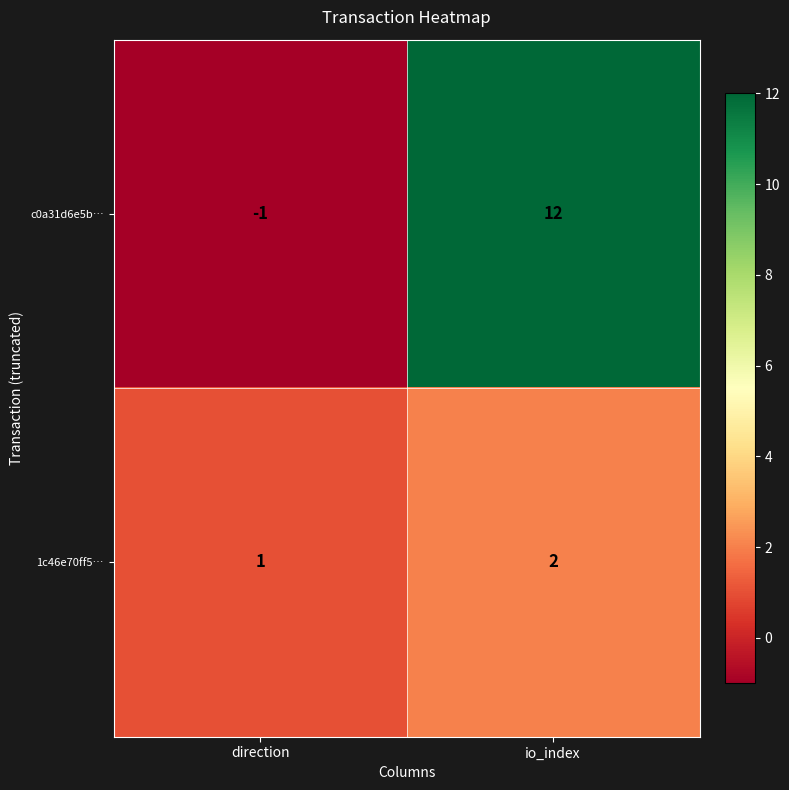

At which category does the chart reach its minimum across all series?

direction